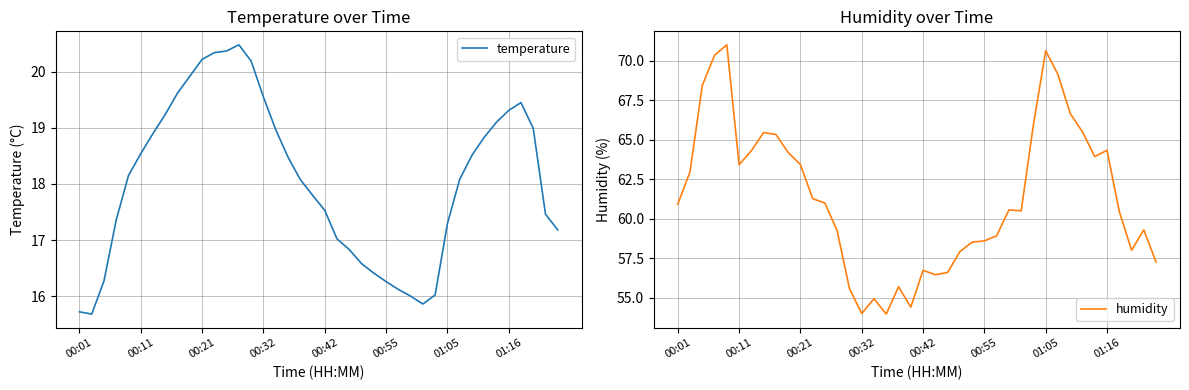

The value of humidity at 00:01 is 60.9. True or false?

True